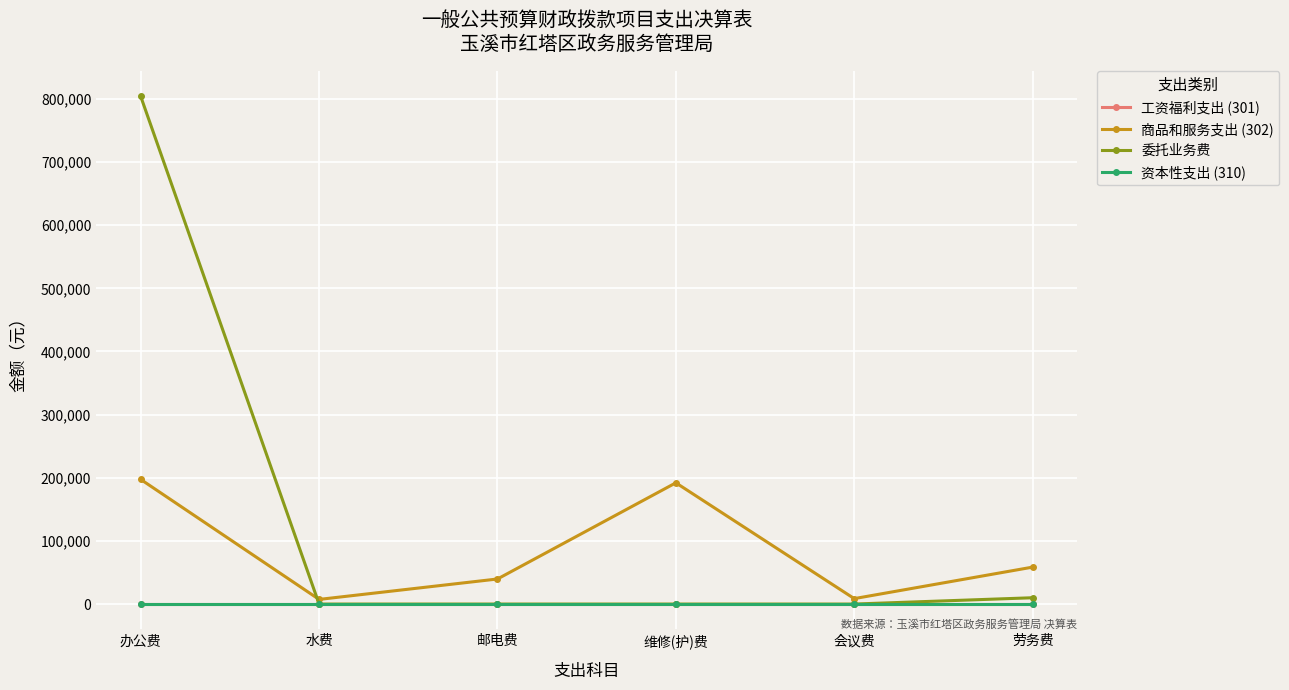

Does the chart have visible grid lines?

Yes